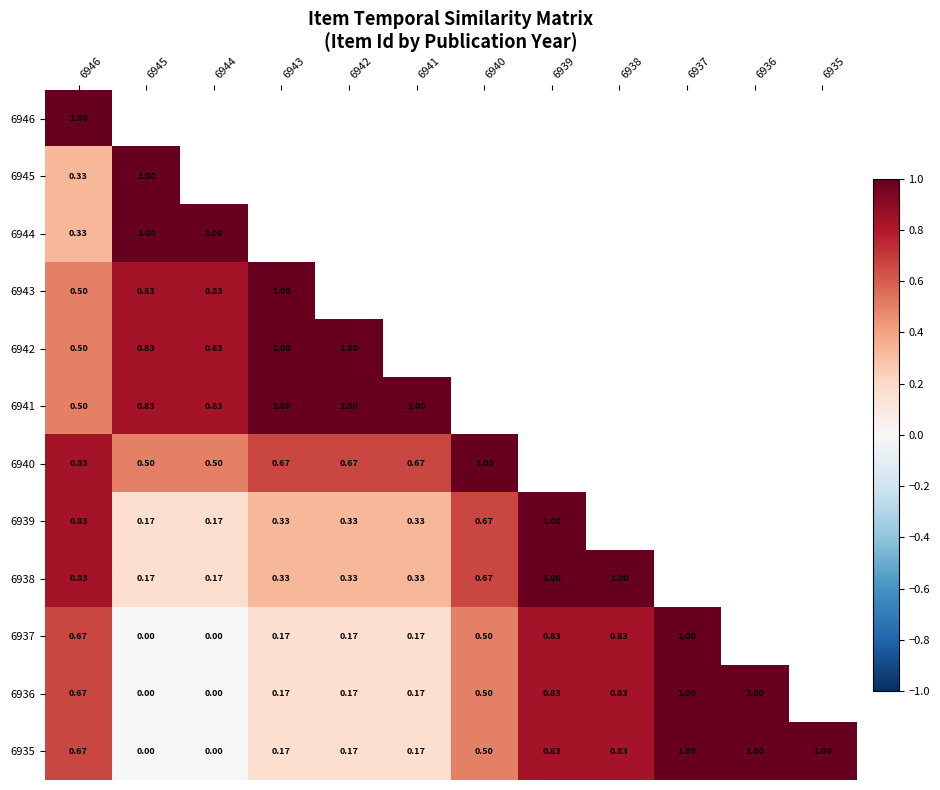

What is the difference between the maximum and minimum values in the 6936 series?

1.0